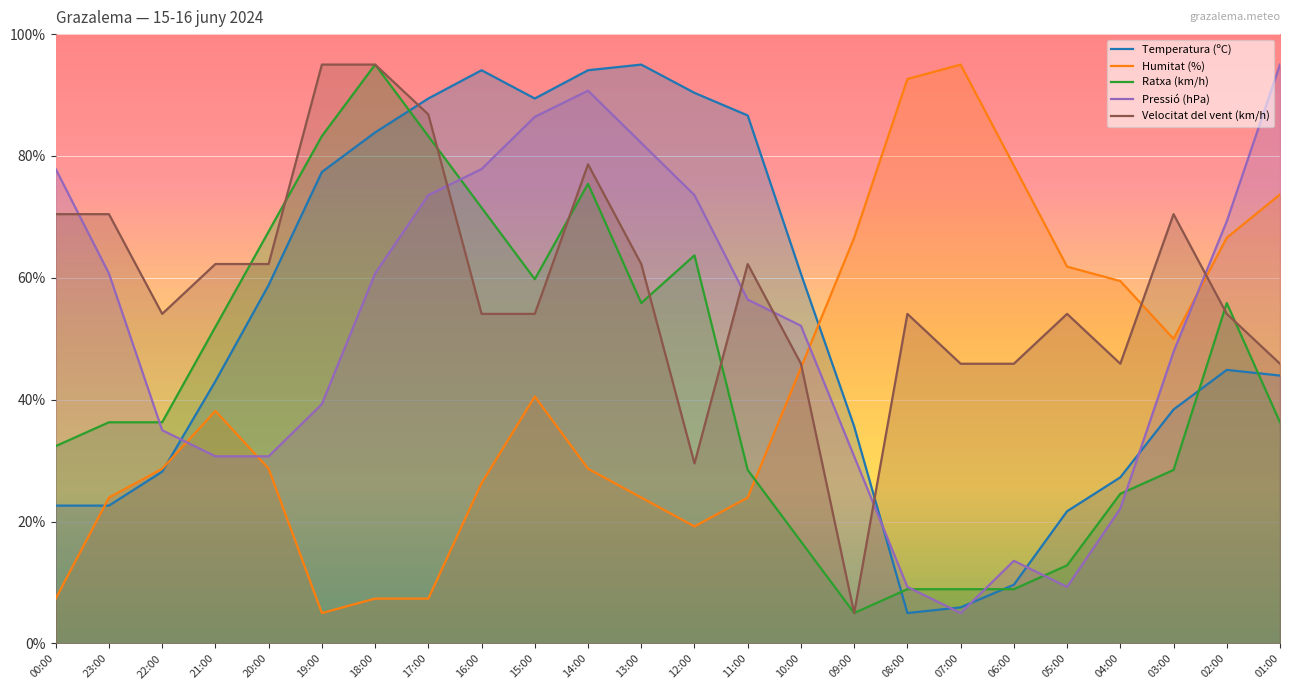

Which series has the largest total across all categories?

Velocitat del vent (km/h)